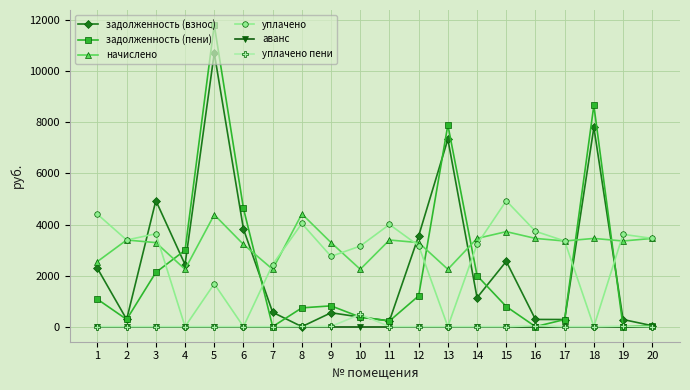

Rank the series by their maximum value, from highest to lowest.

задолженность (пени), задолженность (взнос), уплачено, начислено, уплачено пени, аванс